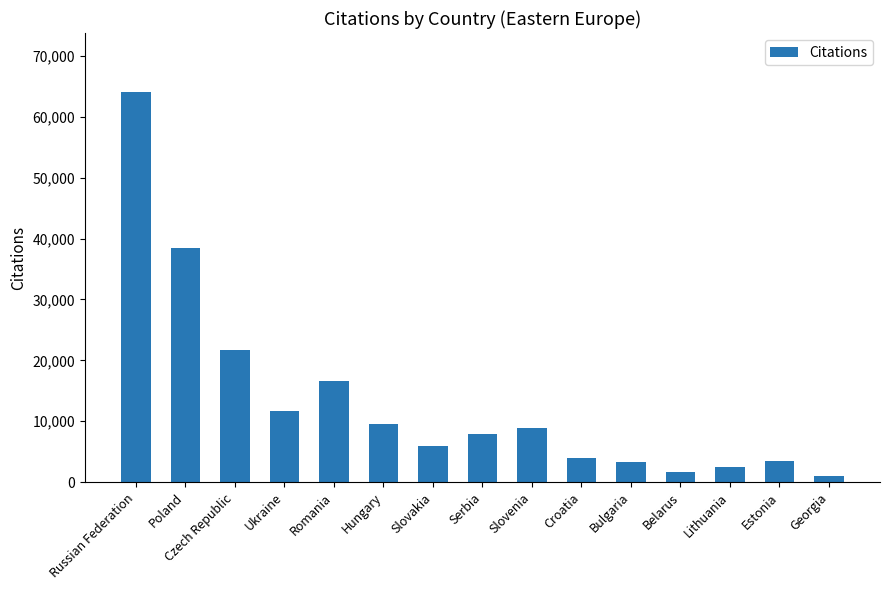

At which label is the value closest to 32593?

Poland